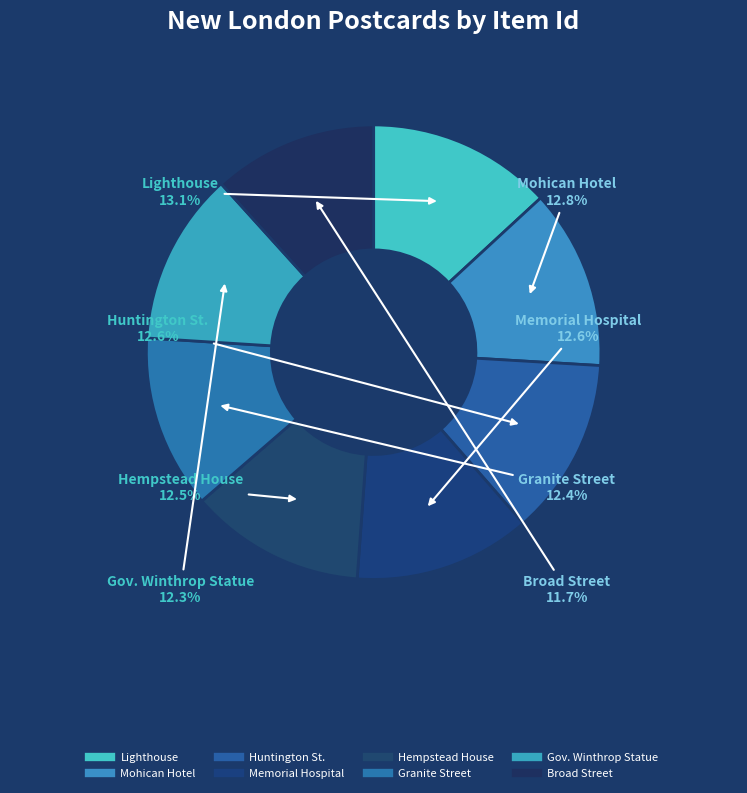

Count the number of slices in the pie.

8